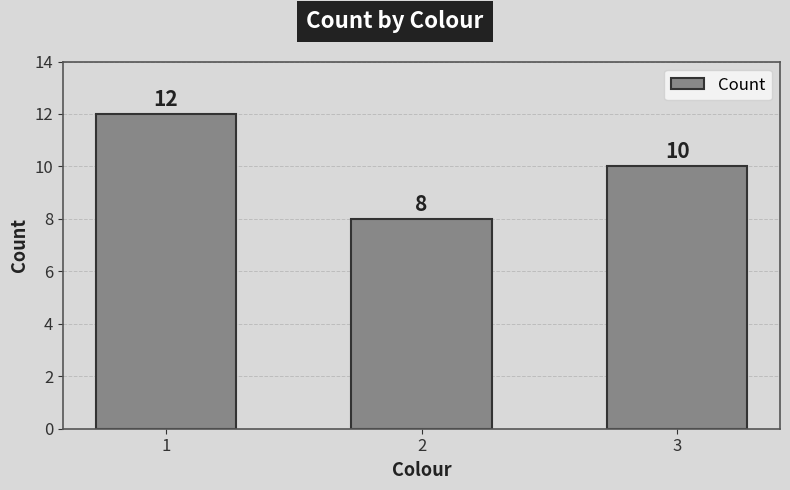

Which label corresponds to the largest value in the chart?

1